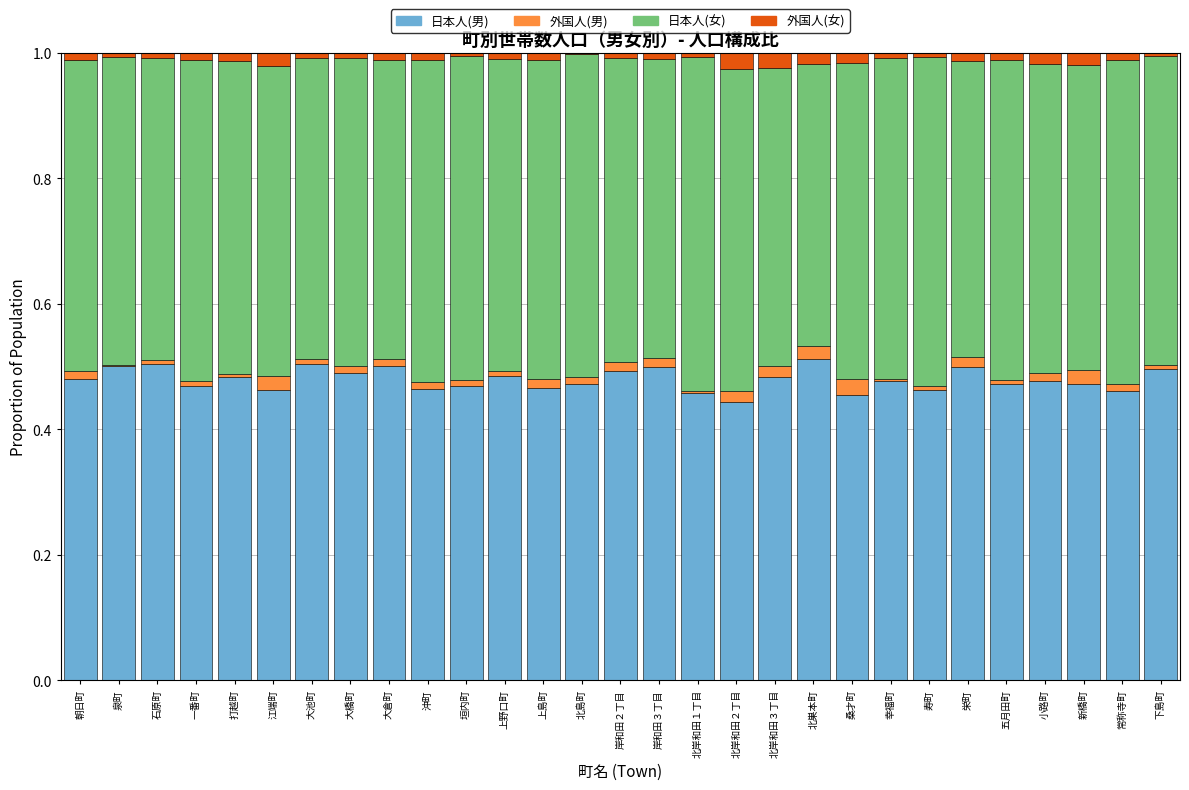

The value of 日本人(男) at 上野口町 is 0.1. True or false?

False